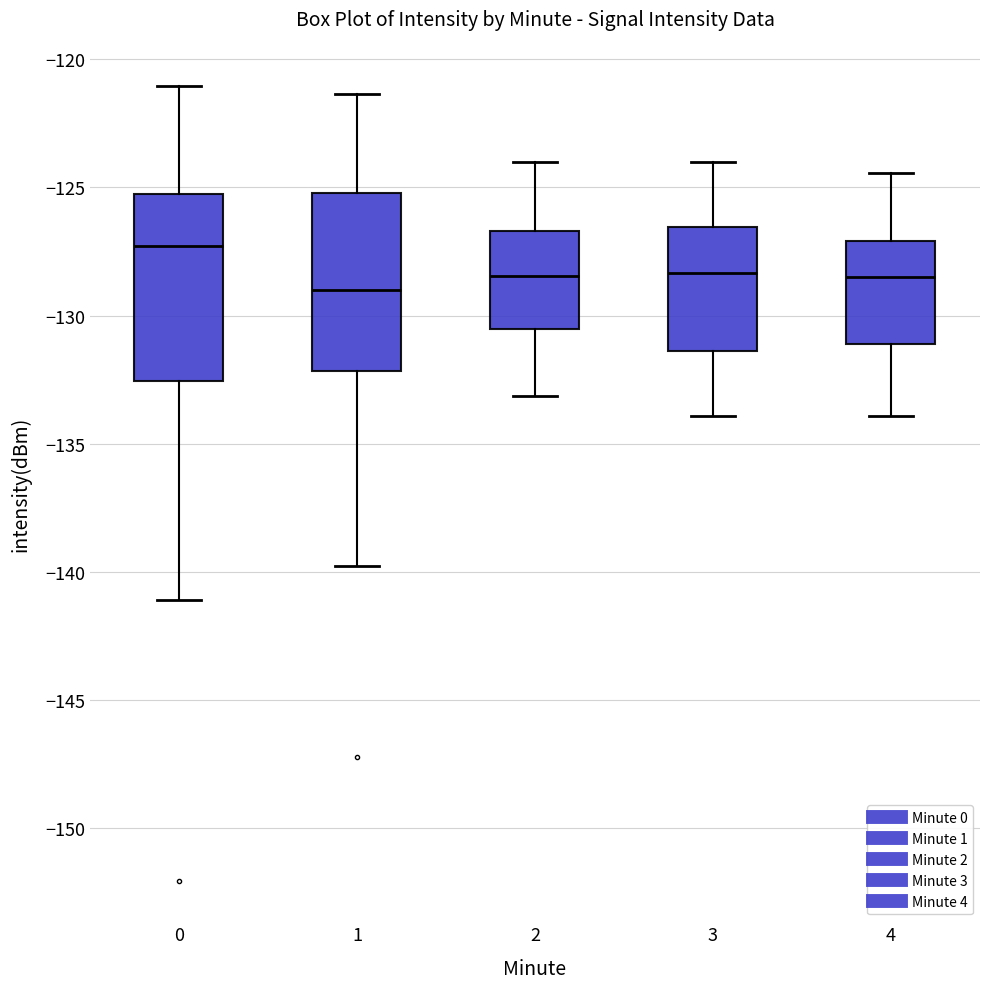

Reading left to right, read every box against the y-axis: the position of its median line, the range the box covers, and the ends of its whiskers. The values are not printed on the chart, so give them approximately, as read against the axis.

0: median -127.5, box -132.5 to -125.5, whiskers -141.0 to -121.0
1: median -129.0, box -132.0 to -125.0, whiskers -140.0 to -121.5
2: median -128.5, box -130.5 to -126.5, whiskers -133.0 to -124.0
3: median -128.5, box -131.5 to -126.5, whiskers -134.0 to -124.0
4: median -128.5, box -131.0 to -127.0, whiskers -134.0 to -124.5